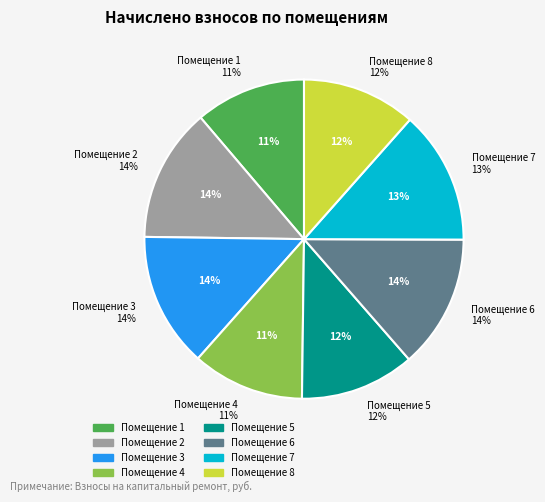

What percentage do 1 and 2 together represent?

24.8%